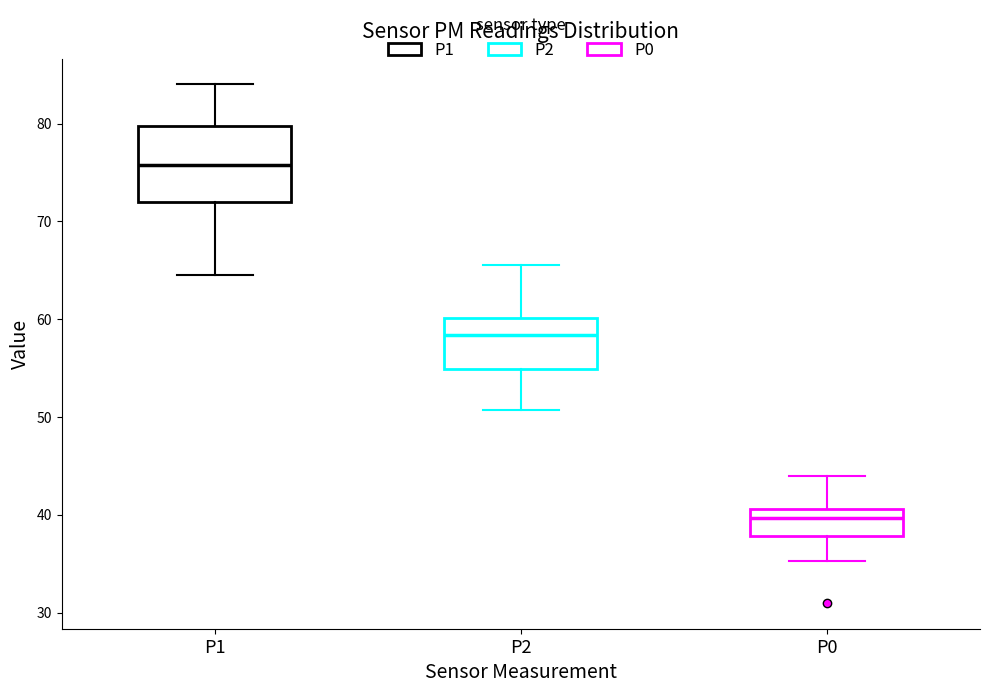

Reading left to right, transcribe this box plot: for each box, give where its median line is, the range the box spans, and where its two whiskers end, as read against the y-axis. The values are not printed on the chart, so give them approximately, as read against the axis.

P1: median 76, box 72 to 80, whiskers 65 to 84
P2: median 58, box 55 to 60, whiskers 51 to 66
P0: median 40, box 38 to 41, whiskers 35 to 44